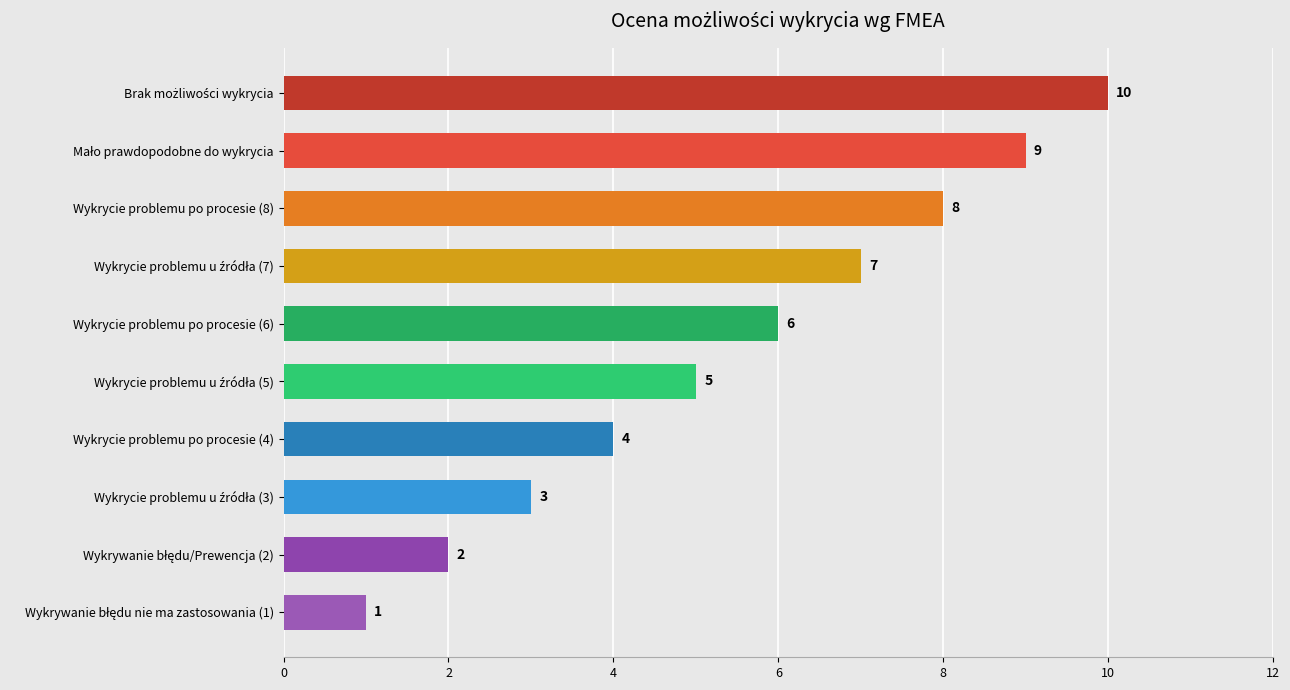

What is the sum of all values?

55